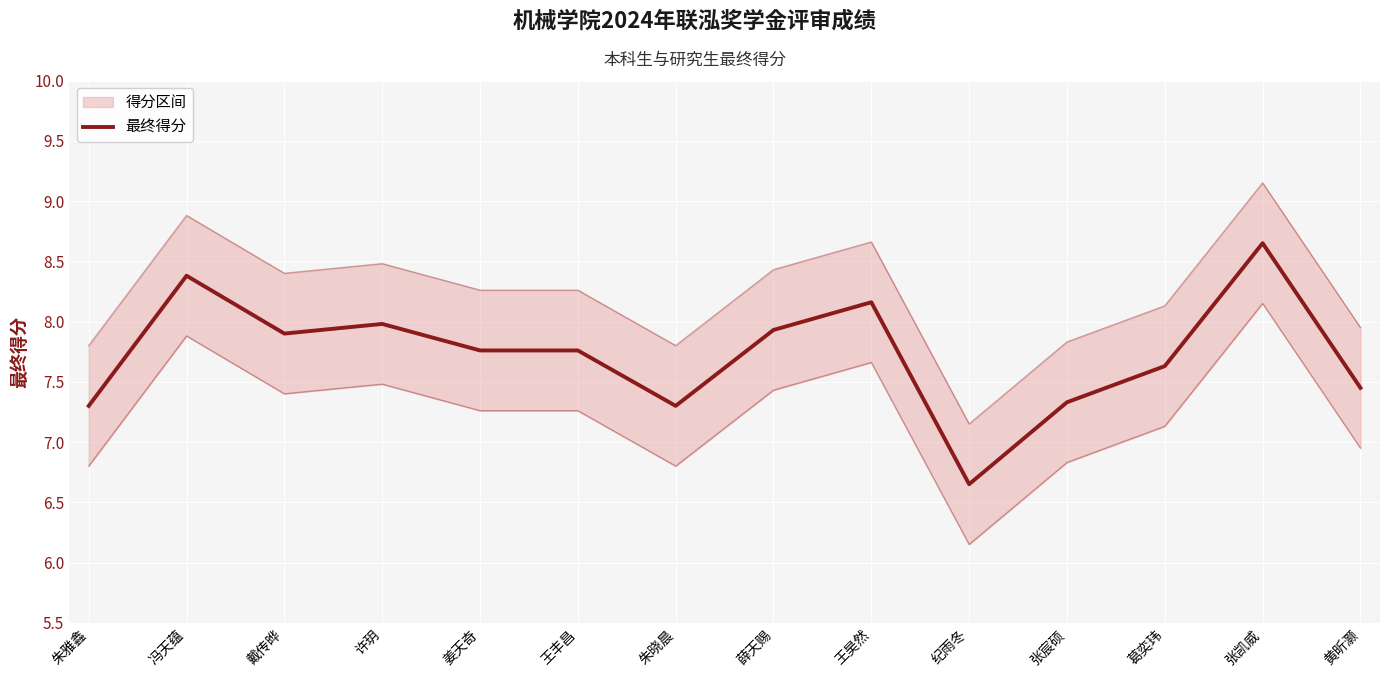

The value at 王丰昌 is 7.8. True or false?

True